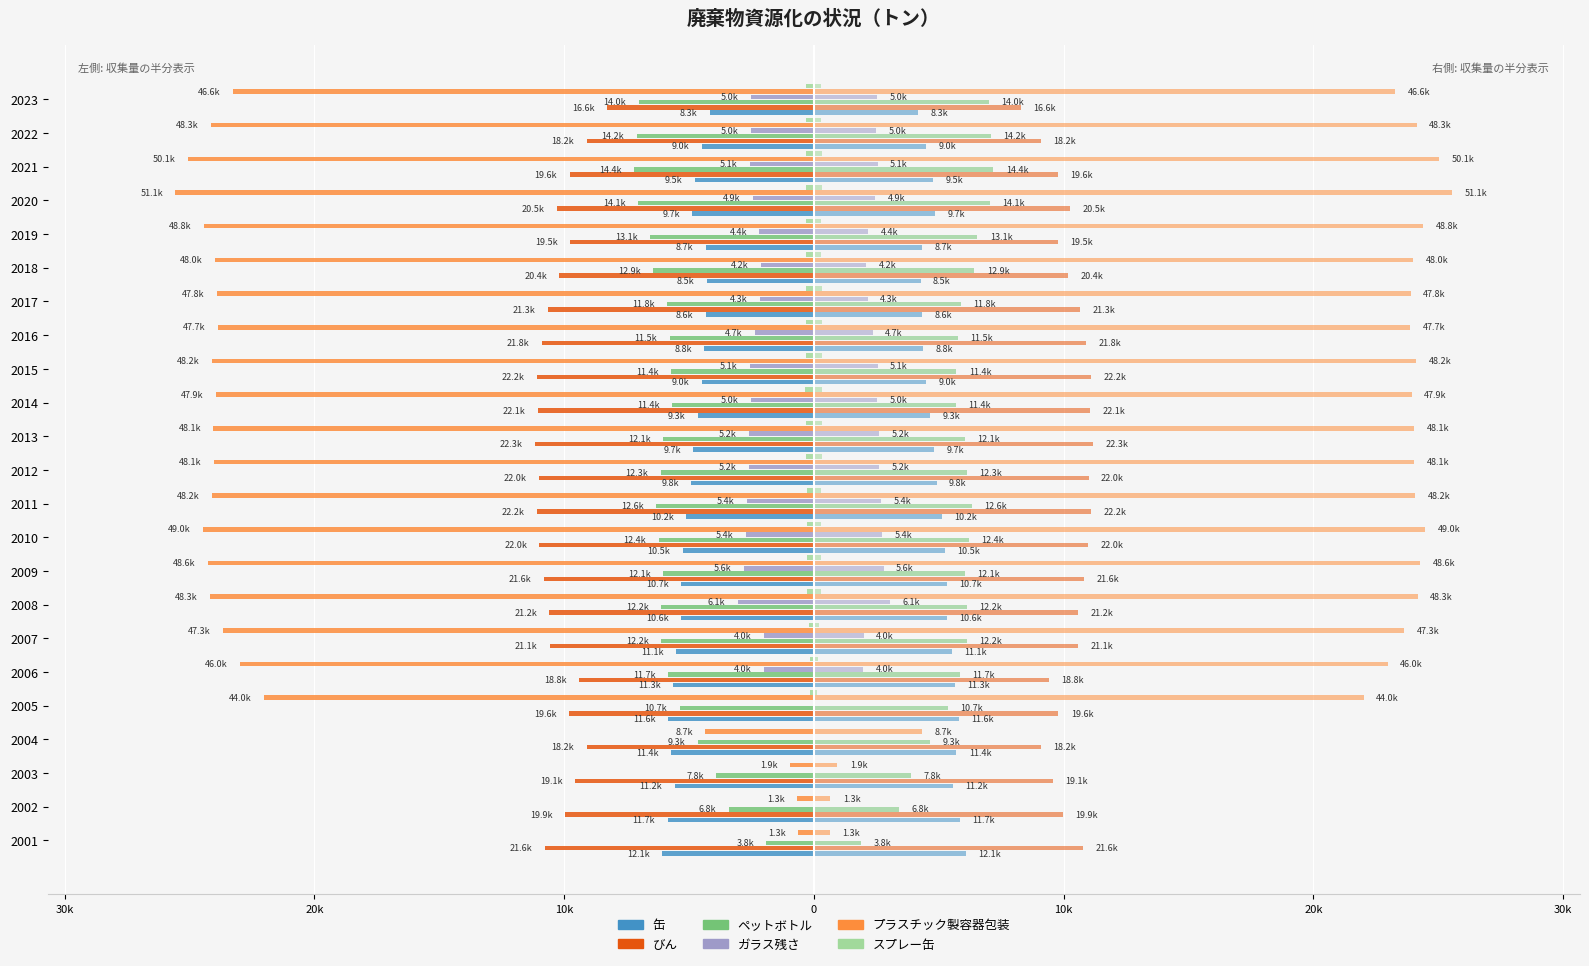

Reading left to right, extract all data points from this chart.

缶: 6074.5	5857.0	5575.5	5705.5	5820.5	5637.5	5525.0	5316.0	5325.5	5244.5	5118.5	4913.0	4827.0	4640.0	4486.5	4381.0	4324.0	4273.5	4335.5	4864.0	4766.5	4484.0	4168.0
びん: 10779.0	9967.0	9561.0	9098.0	9792.5	9401.0	10567.0	10591.0	10802.0	10986.5	11084.5	11000.5	11168.5	11053.5	11104.0	10905.5	10661.5	10188.0	9767.0	10269.0	9783.0	9096.5	8278.0
ペットボトル: 1897.0	3398.5	3909.0	4652.5	5371.0	5834.0	6119.0	6120.5	6043.5	6210.5	6324.5	6135.0	6032.0	5677.0	5705.0	5770.5	5886.0	6429.0	6547.0	7038.5	7186.0	7088.0	7016.0
ガラス残さ: 0.0	0.0	0.0	0.0	0.0	1987.0	1993.5	3051.5	2789.5	2717.5	2678.5	2611.0	2612.0	2524.5	2549.0	2363.5	2158.5	2106.5	2177.0	2453.5	2549.0	2505.5	2521.0
プラスチック製容器包装: 627.5	661.5	943.0	4349.0	22013.0	22978.0	23642.5	24171.0	24276.5	24479.0	24086.5	24039.0	24039.5	23932.0	24108.5	23868.0	23900.0	23989.5	24408.5	25564.5	25047.0	24138.0	23277.5
スプレー缶: 0.0	0.0	3.0	30.5	139.5	152.0	209.0	266.5	273.0	294.0	276.0	317.0	313.5	338.0	321.0	315.0	309.5	296.5	305.5	310.0	309.5	305.5	305.5